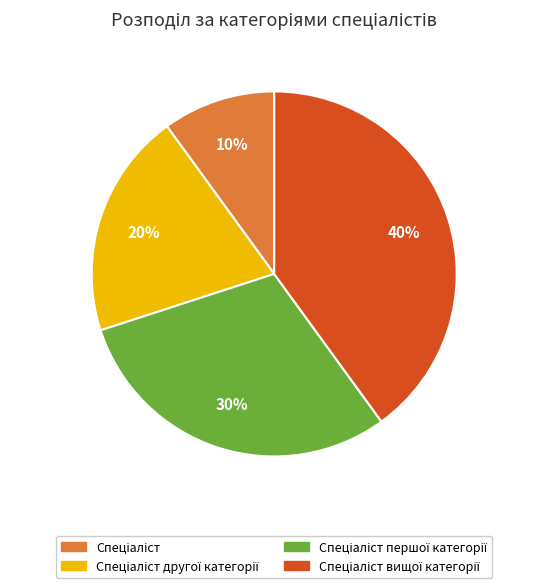

To the nearest percent, what is the difference between the largest and smallest slice percentages?

30%